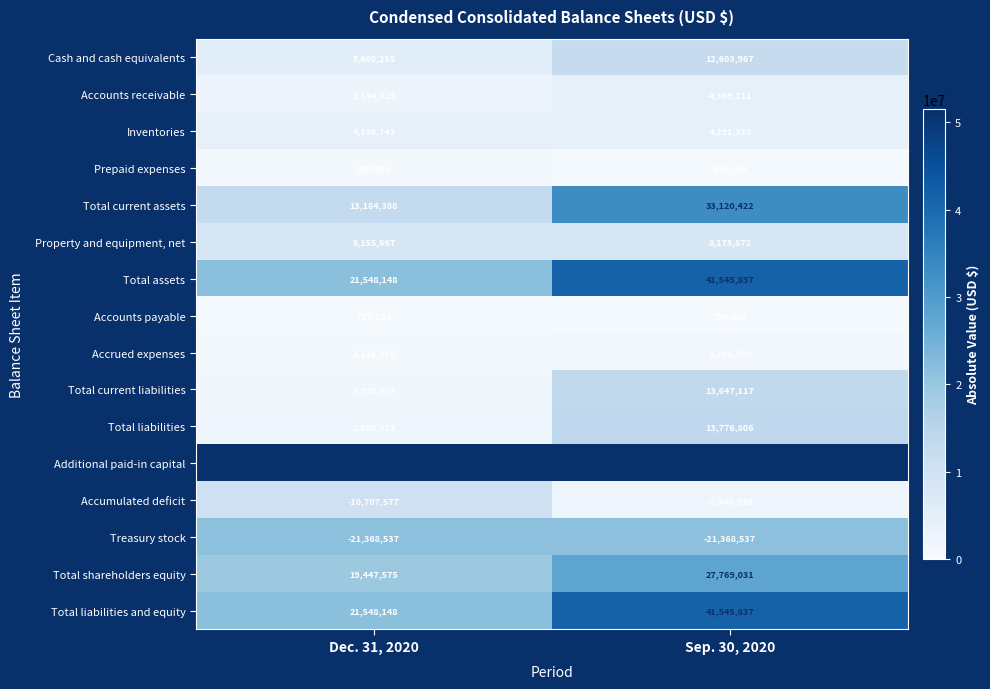

What is the total value across all series at Sep. 30, 2020?

231423016